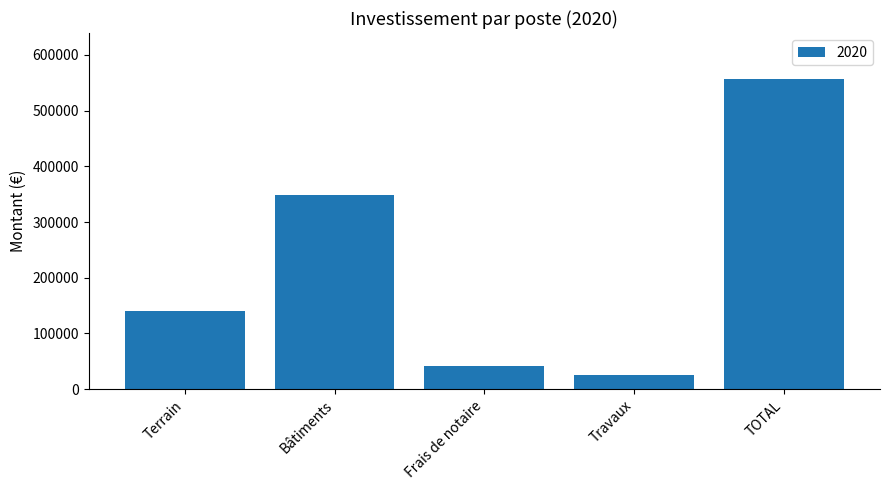

List the labels in order of value, smallest first.

Travaux, Frais de notaire, Terrain, Bâtiments, TOTAL